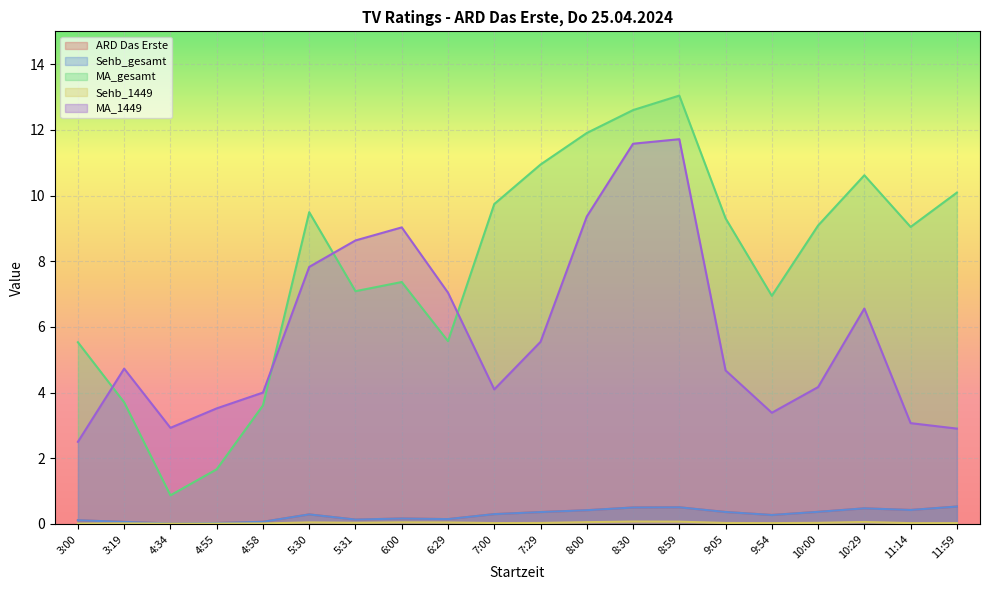

Is it true that MA_gesamt equals 5.6 at 6:29?

True